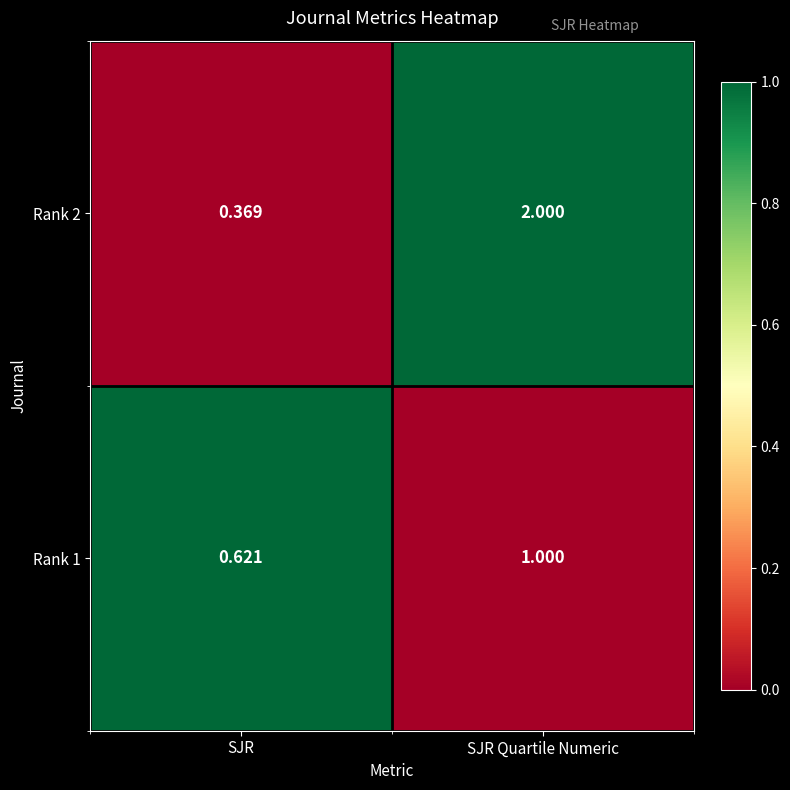

At which label is Rank 2 closest to 1?

SJR